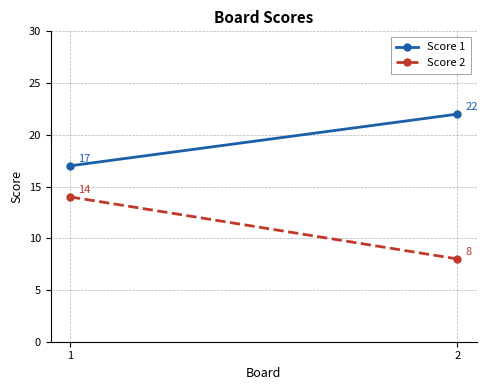

What value does the Score 1 series have at 1?

17